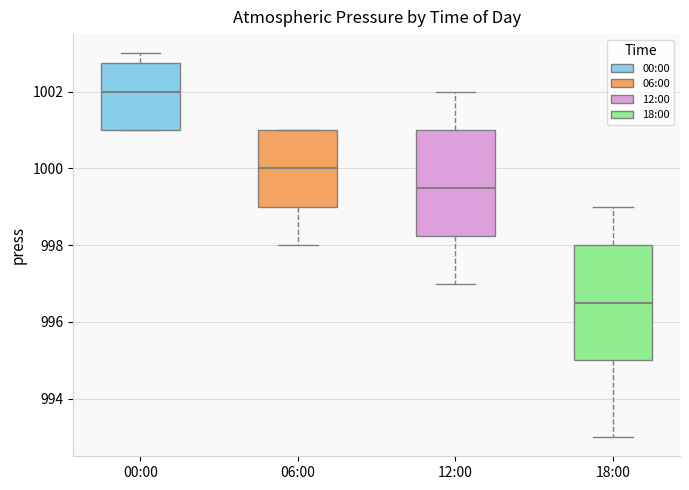

Which box's median line is the highest?

00:00